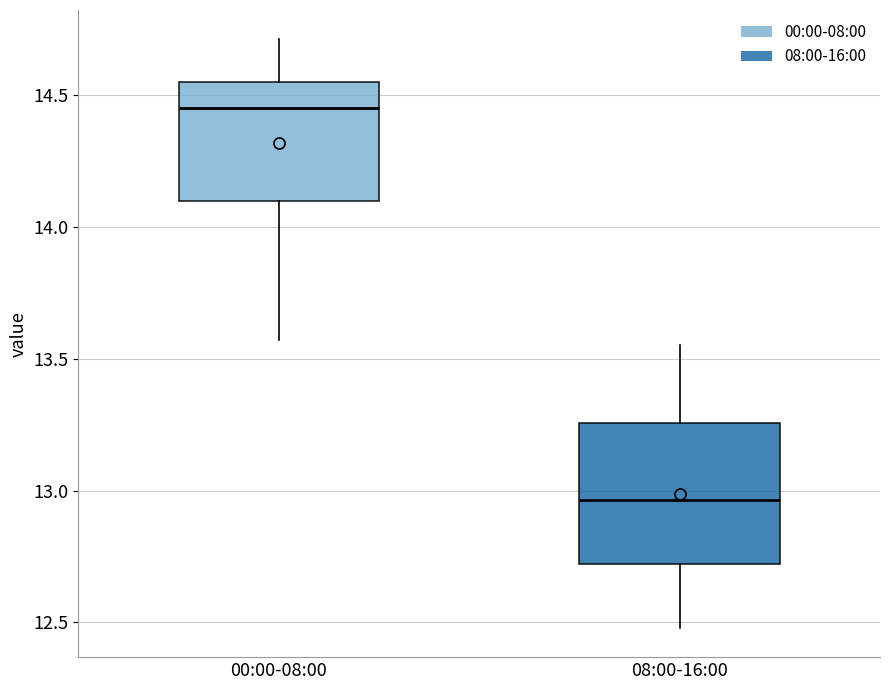

Which box is the tallest, from its lower edge to its upper edge?

08:00-16:00